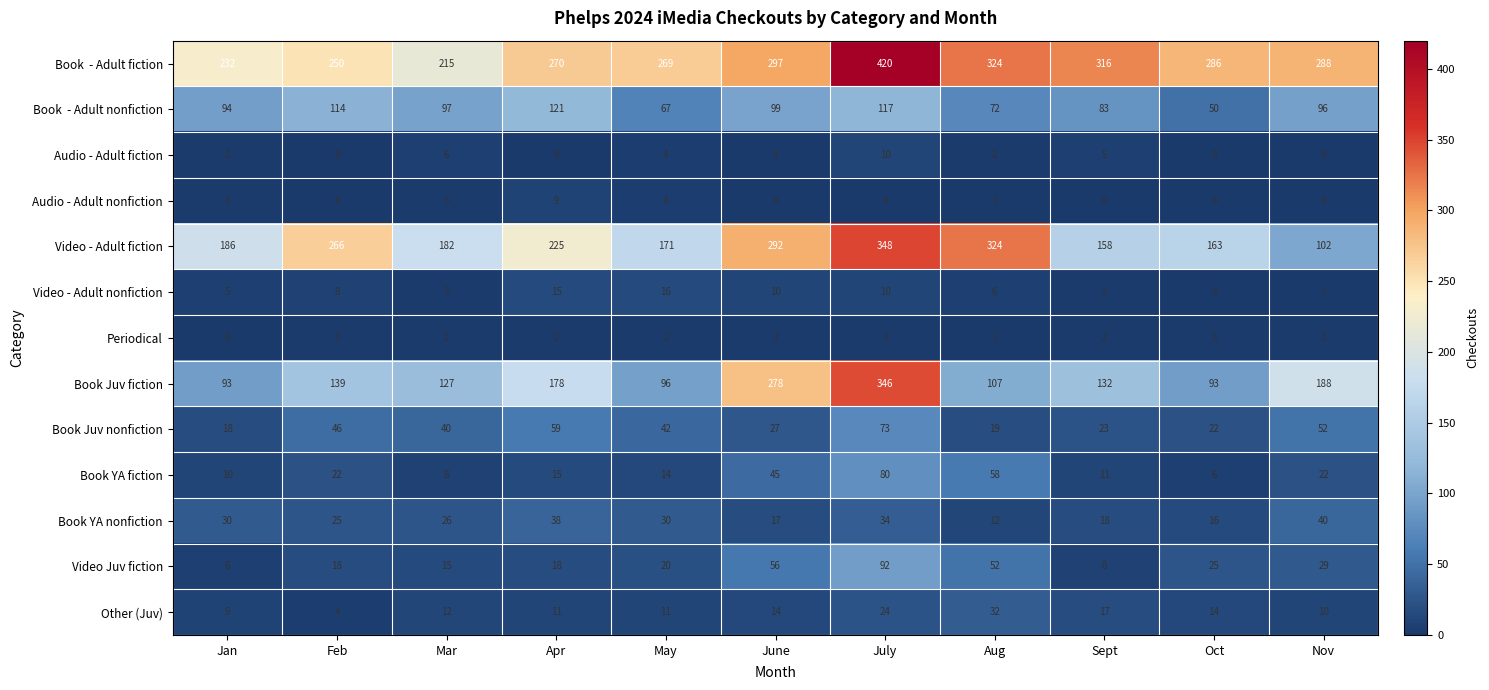

What is the approximate value of Periodical at July?

3